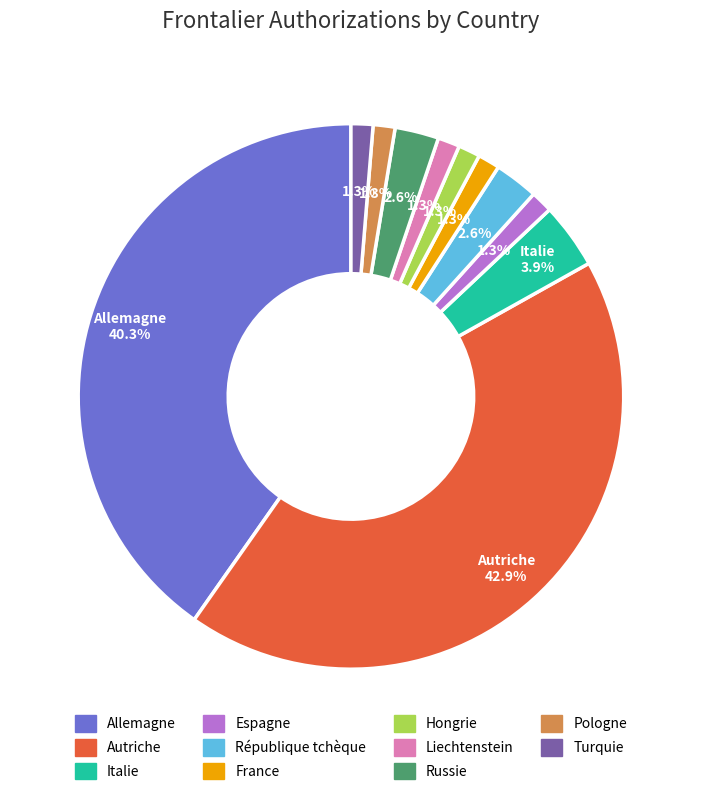

How many slices are in this pie chart?

11